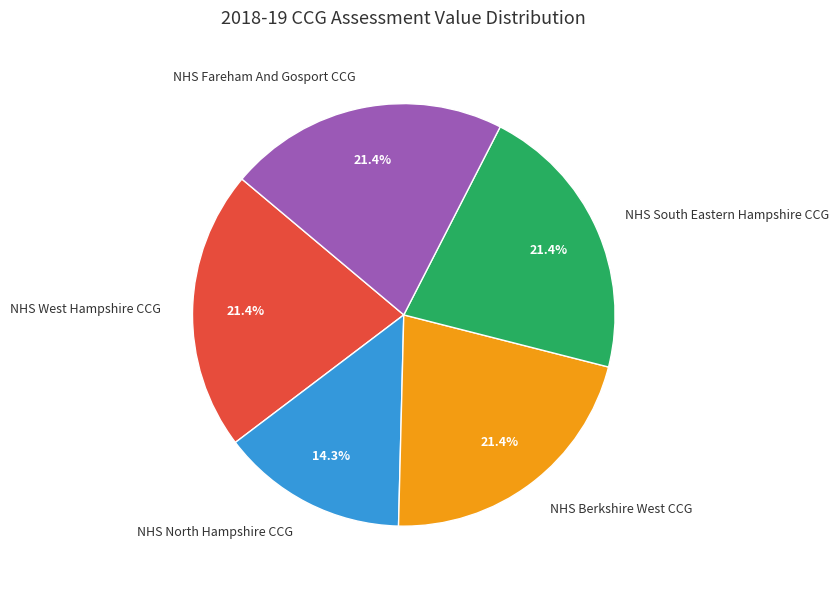

Which slice is the smallest?

NHS North Hampshire CCG